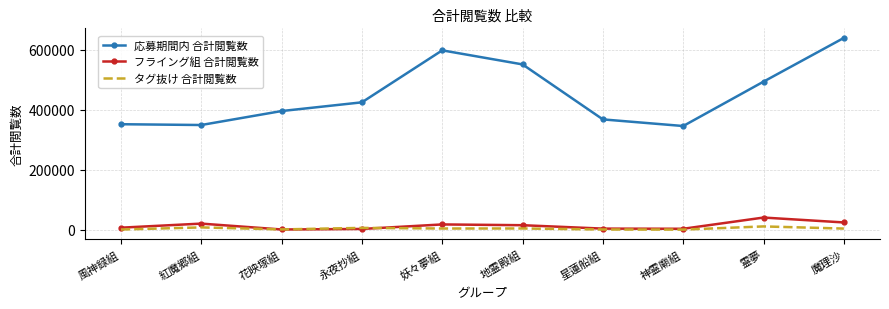

Count the number of categories in the chart.

10